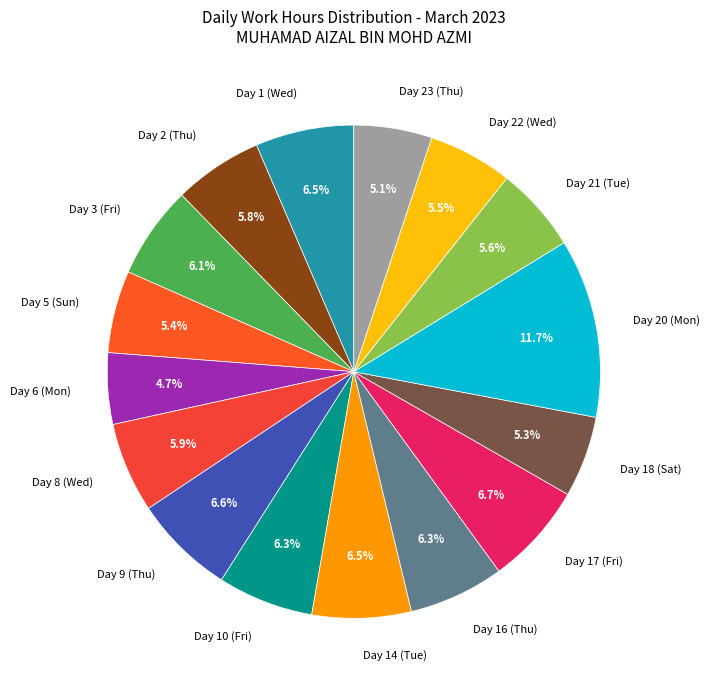

Do Day 22 (Wed) and Day 3 (Fri) together represent more than half of the pie?

No